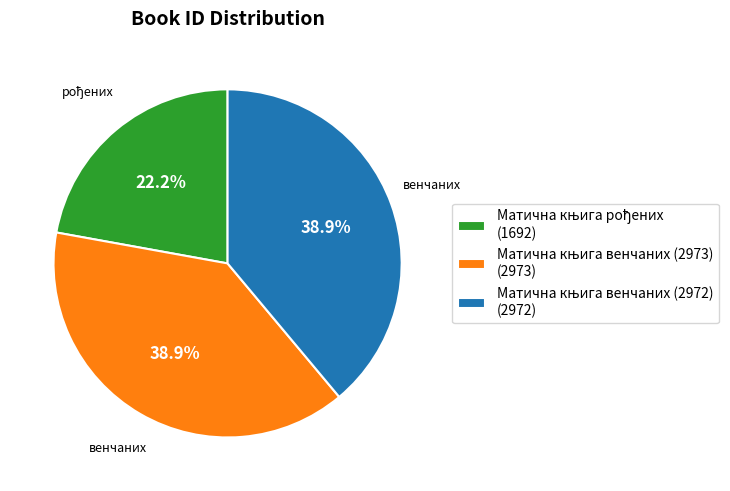

Is there a majority slice in this chart?

No